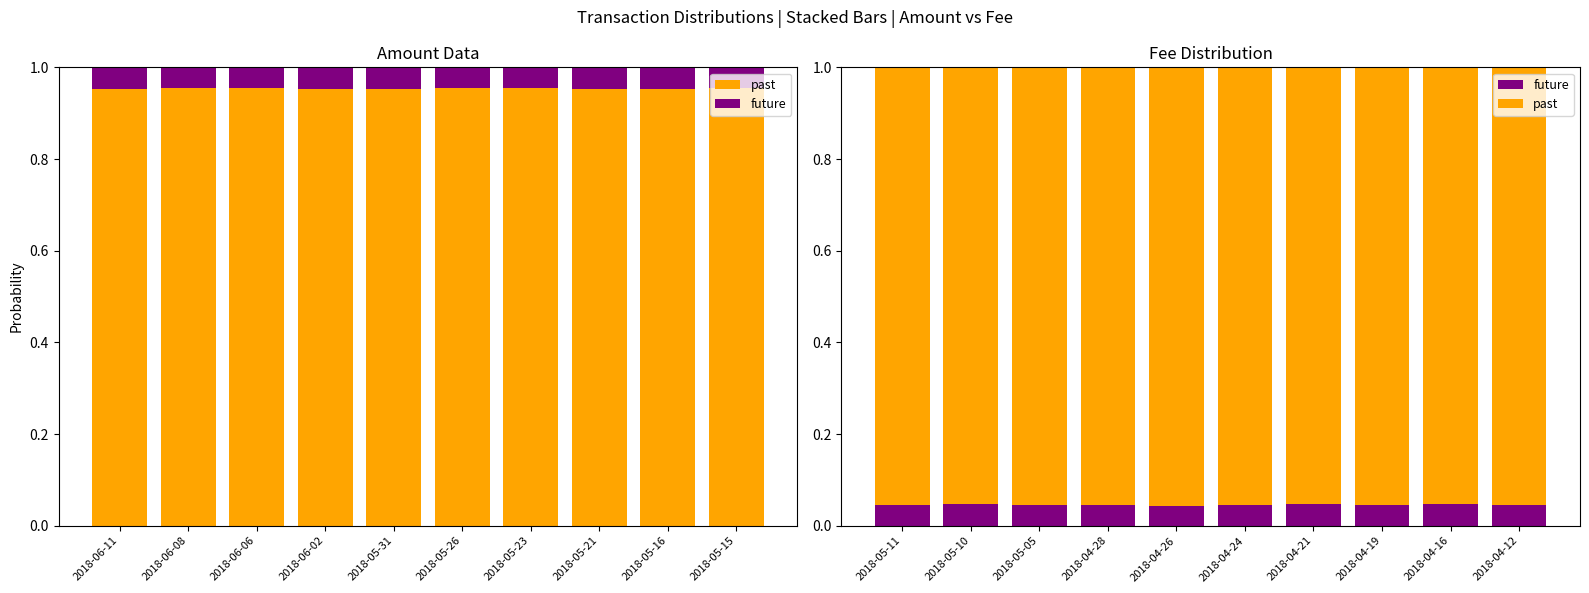

What are all the series names shown in the legend?

past, future